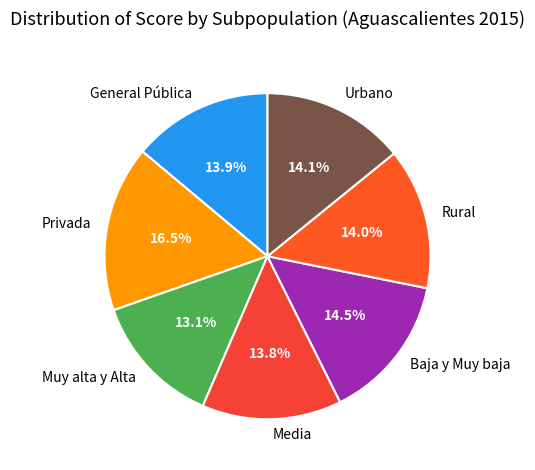

Which slice is the smallest?

Muy alta y Alta